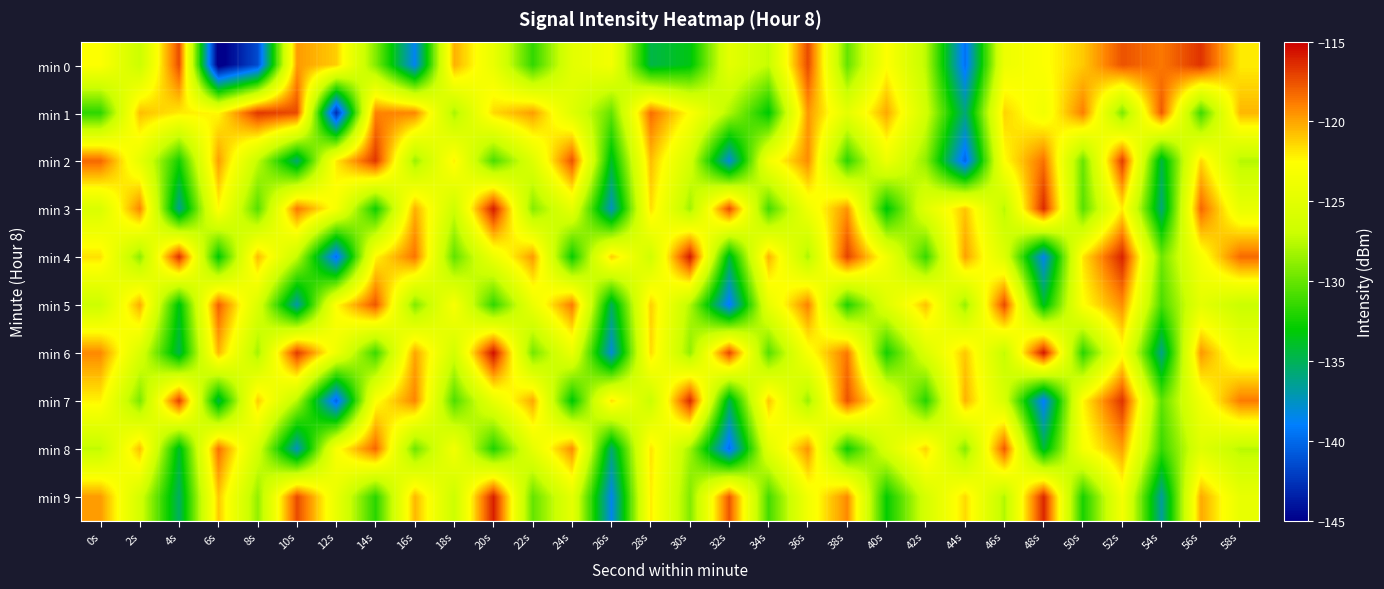

What is the maximum value shown in the chart?

-115.5